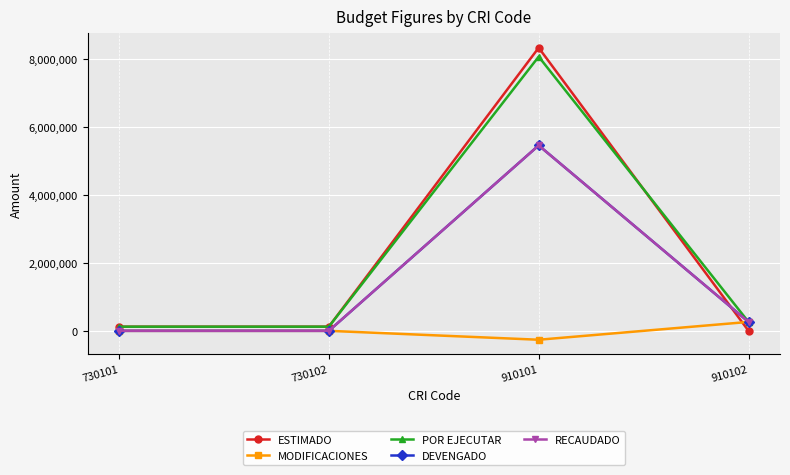

What is the minimum value shown in the chart?

-262450